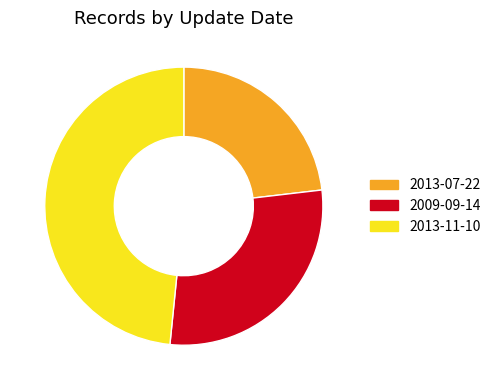

Rank the categories by value from highest to lowest.

2013-11-10, 2009-09-14, 2013-07-22